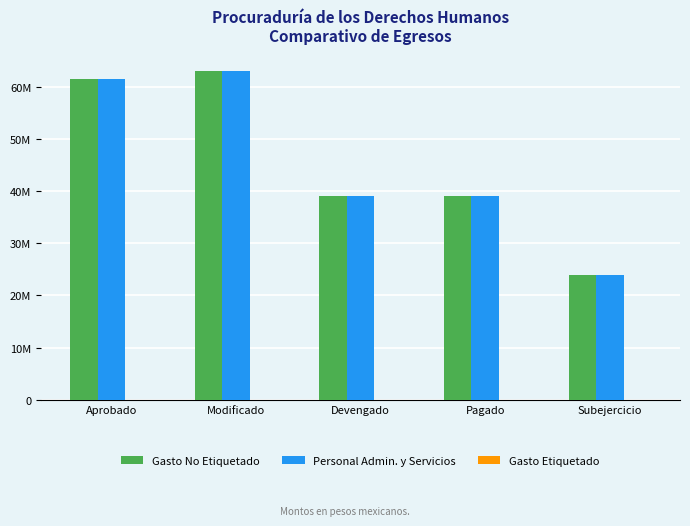

Are the bars grouped side by side (vs. stacked)?

Yes